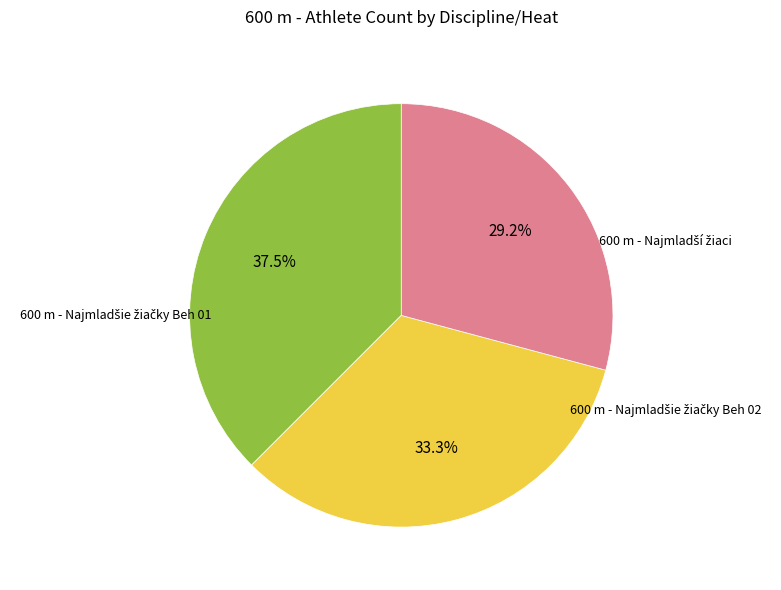

Is there a majority slice in this chart?

No